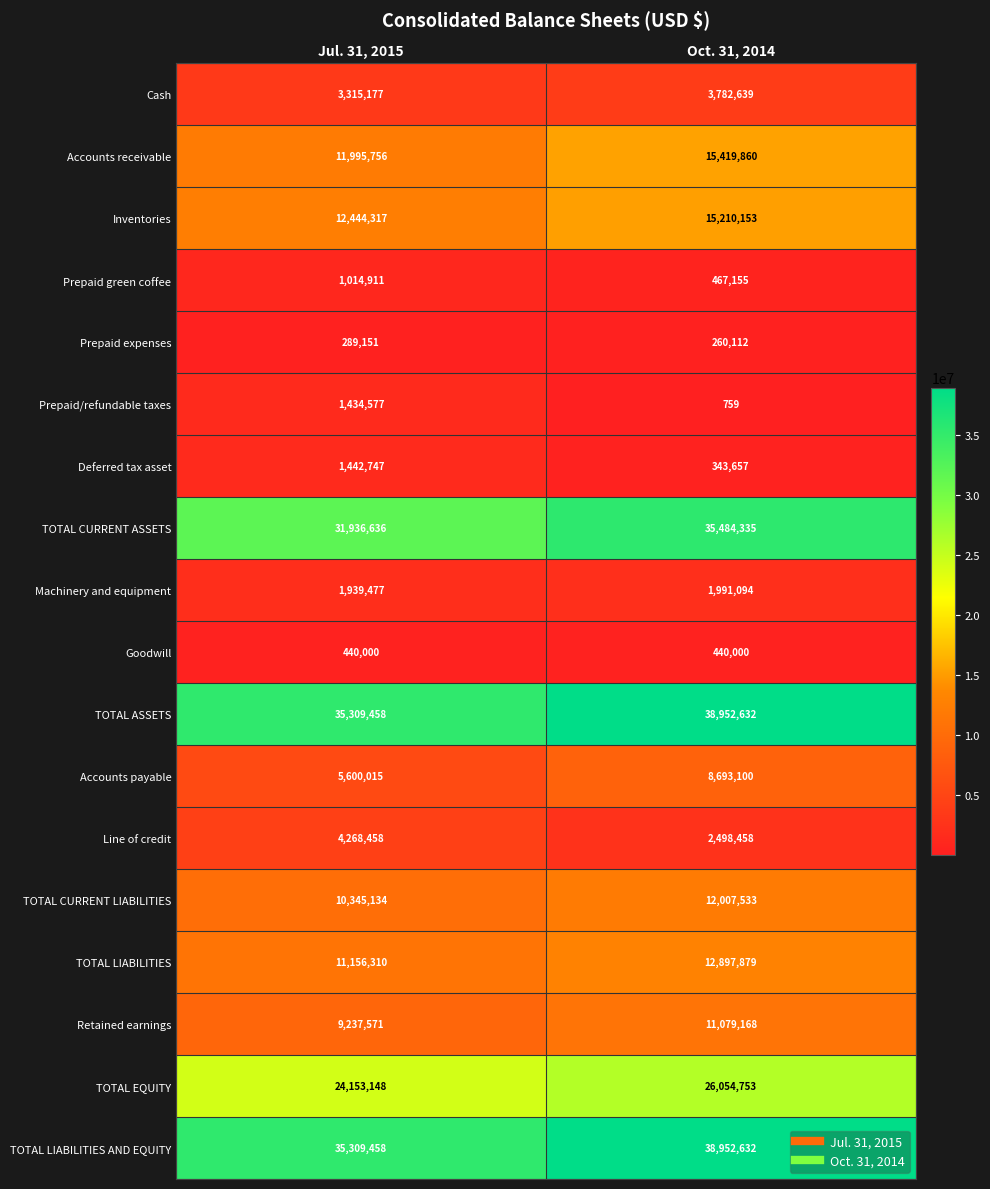

Count the number of data series in this chart.

18